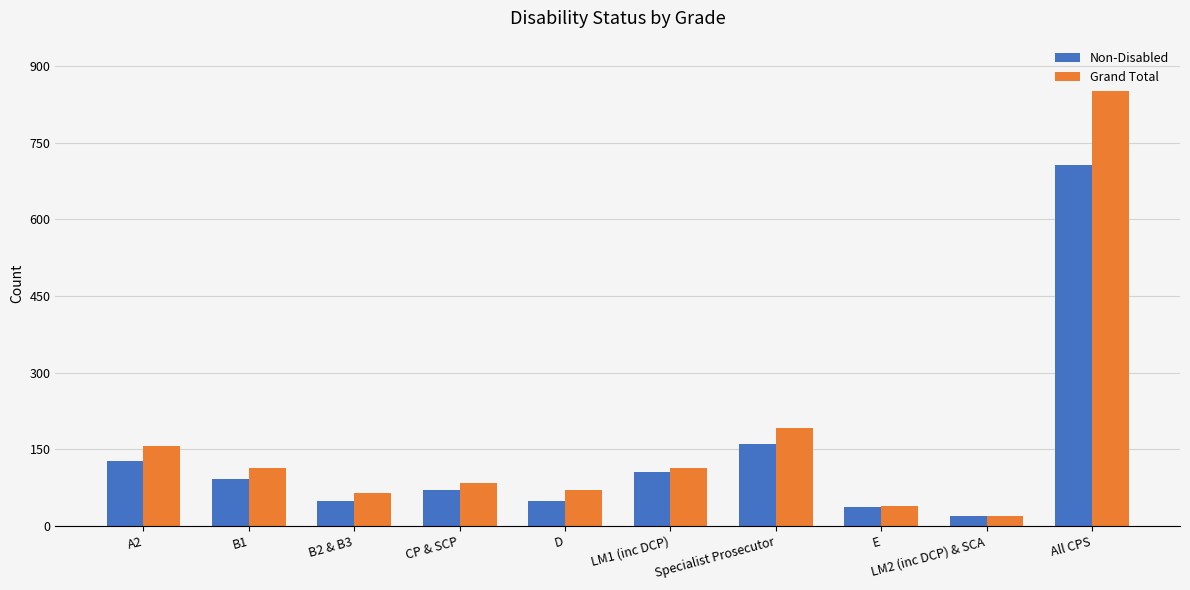

At how many categories does at least one series exceed 288?

1